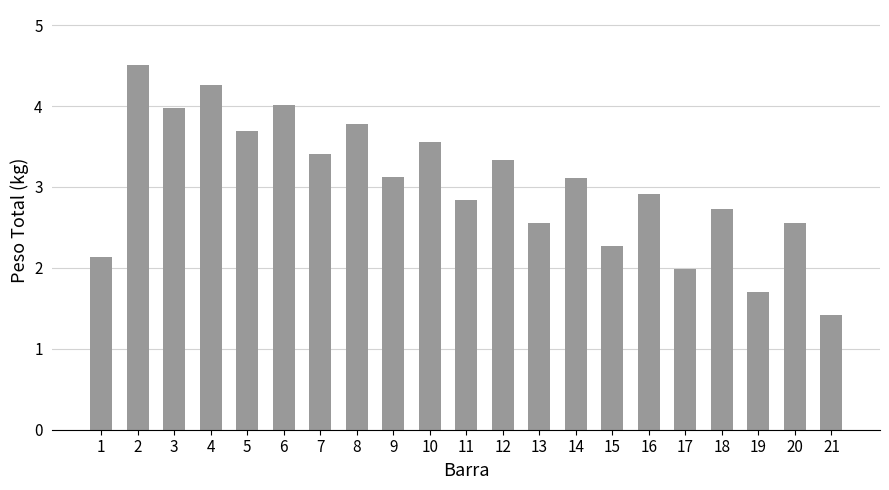

What is the difference between the maximum and minimum values?

3.1